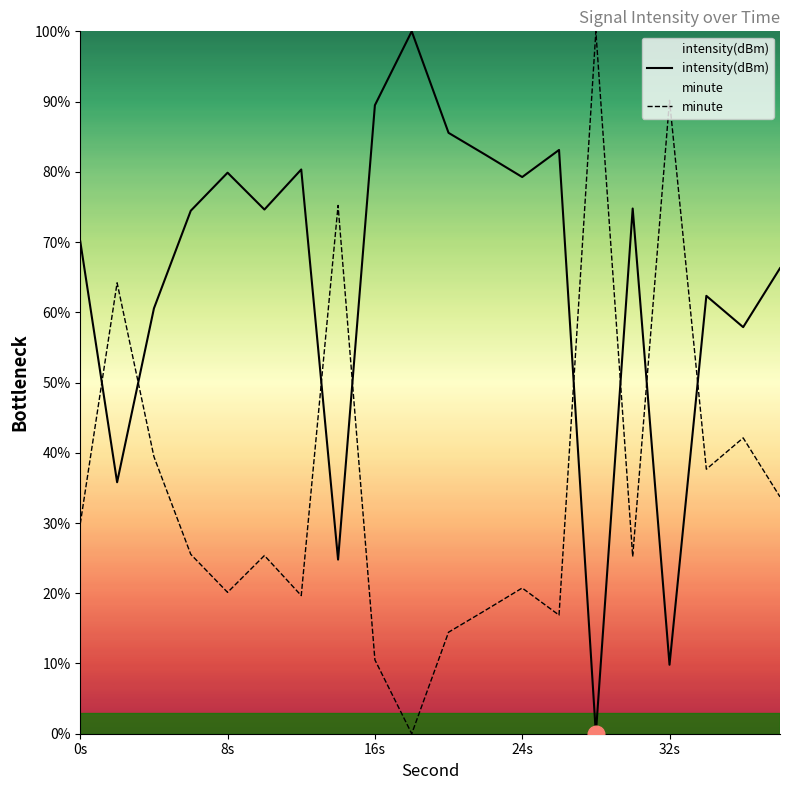

What value does the intensity(dBm) series have at 32s?

9.8